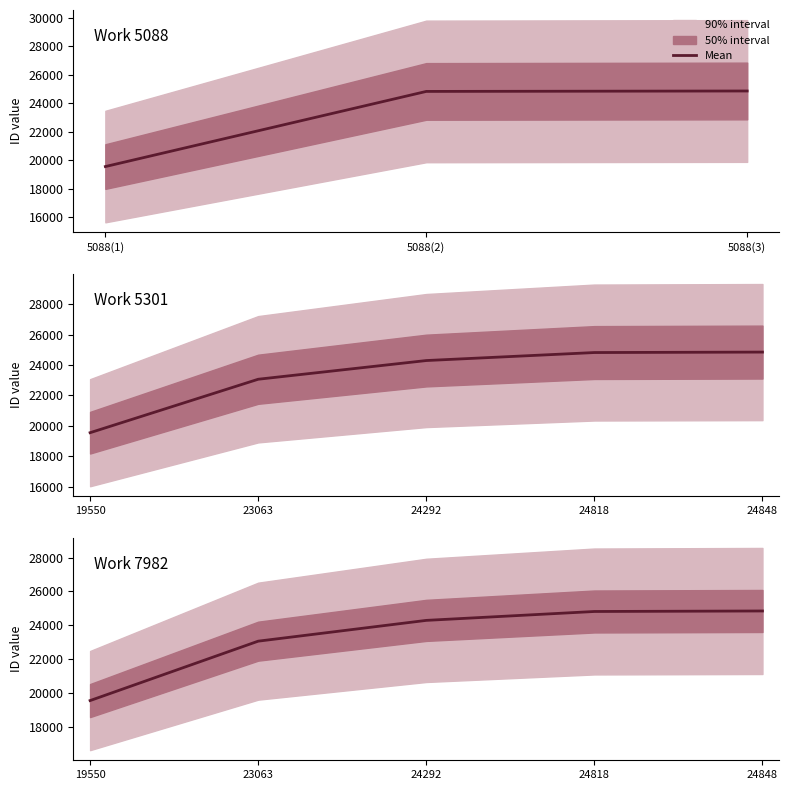

Does the chart have visible grid lines?

No